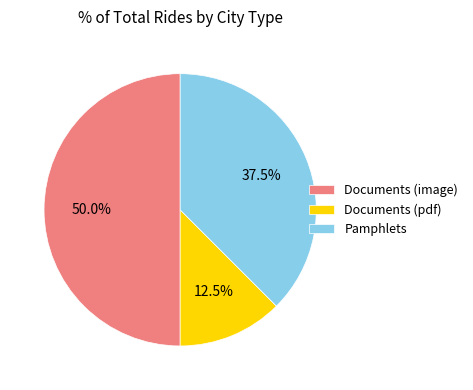

Approximately how many times larger is the value at Documents (image) compared to Documents (pdf)?

4.0